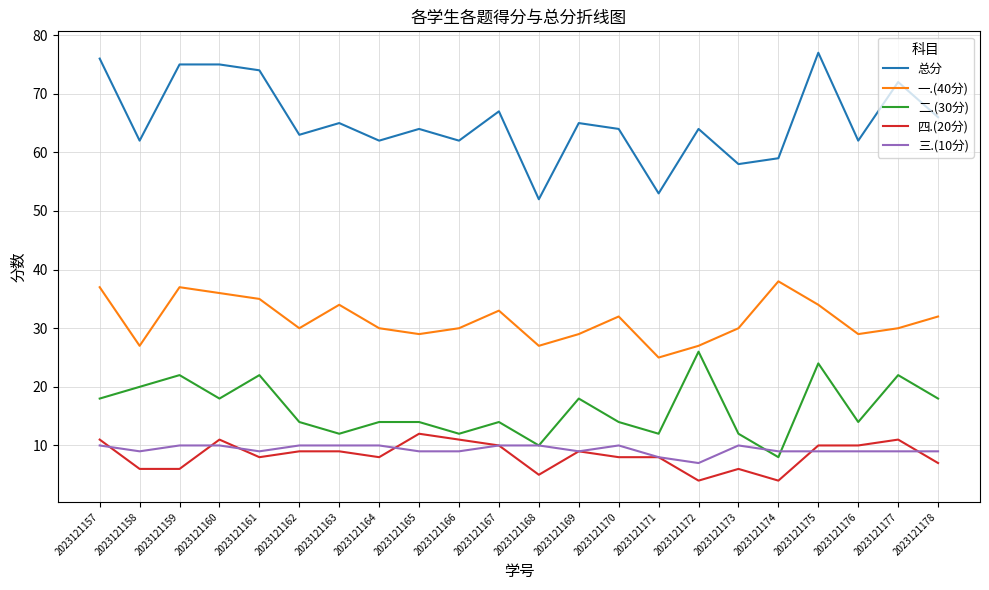

Which series has the largest total across all categories?

总分